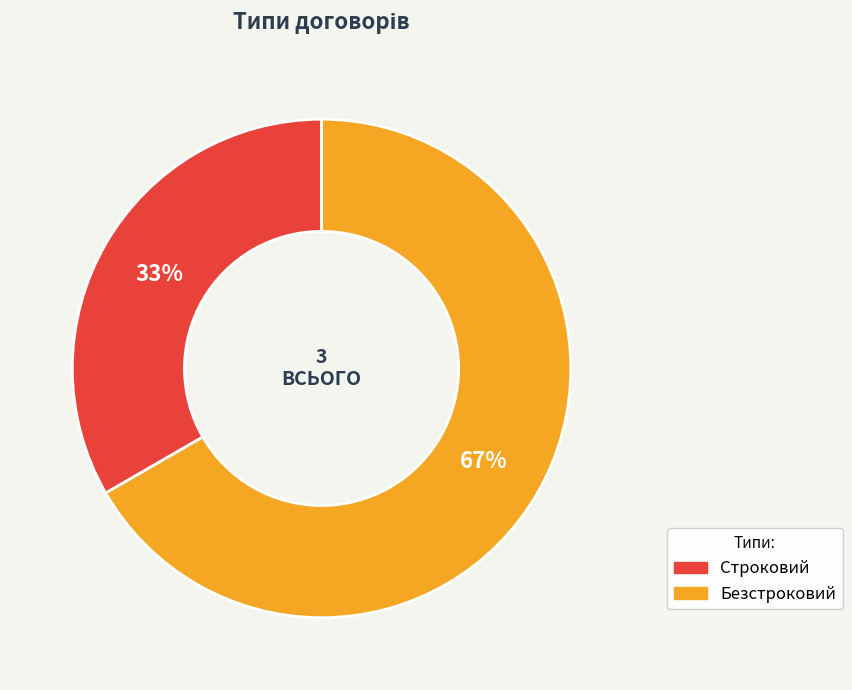

What is the largest slice in the pie chart?

Безстроковий